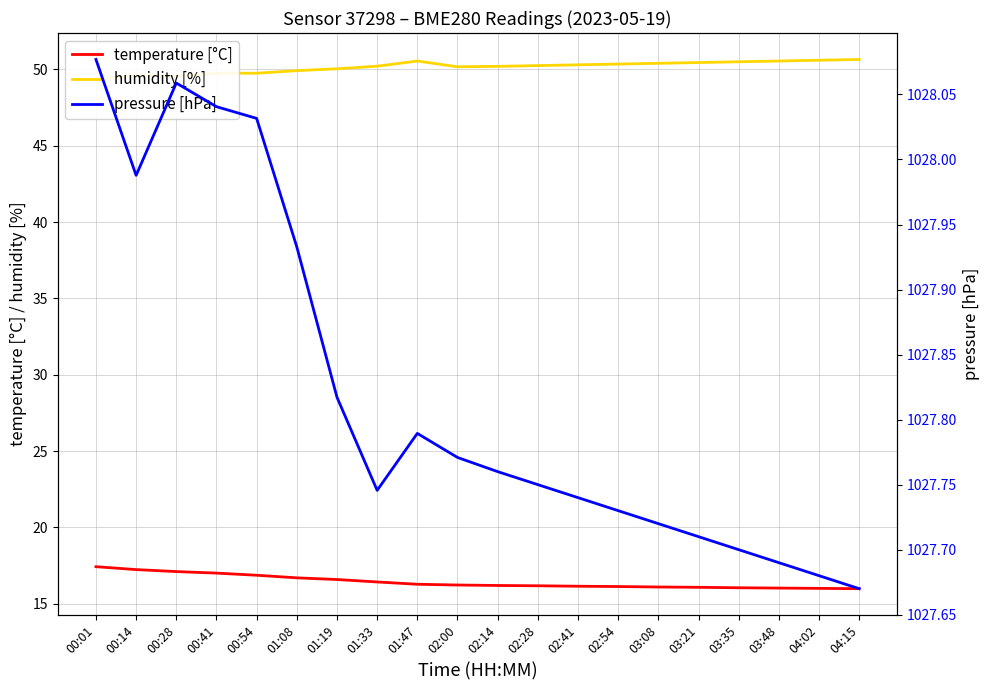

List the labels in order of pressure [hPa] value, smallest first.

04:15, 04:02, 03:48, 03:35, 03:21, 03:08, 02:54, 02:41, 01:33, 02:28, 02:14, 02:00, 01:47, 01:19, 01:08, 00:14, 00:54, 00:41, 00:28, 00:01